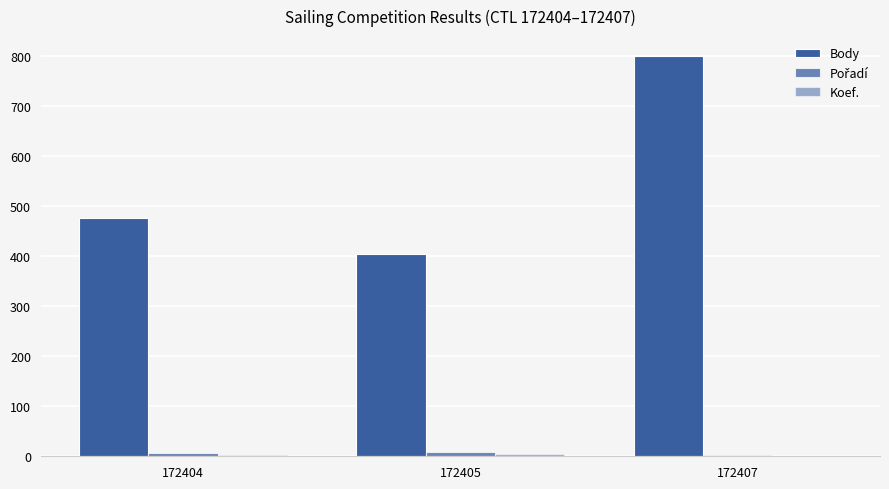

Reading left to right, extract all data points from this chart.

Body: 477	404	800
Pořadí: 7	9	2
Koef.: 3	4	1